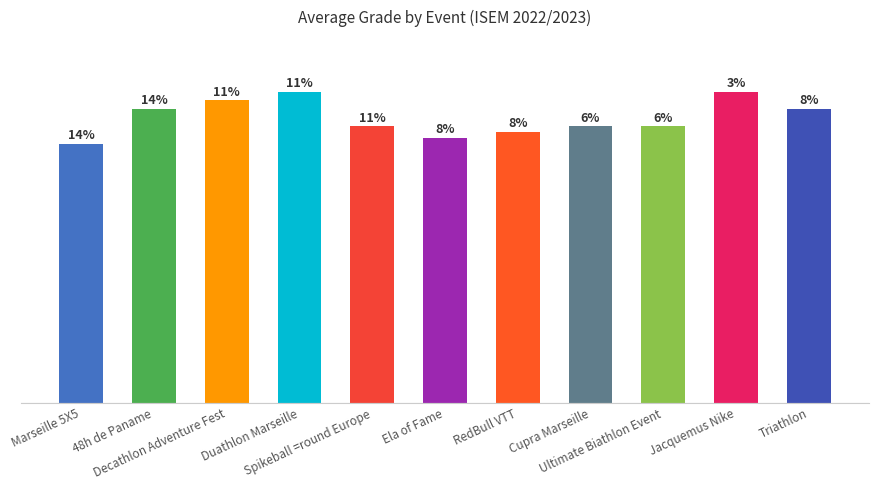

What is the label of the 5th bar from the right?

RedBull VTT